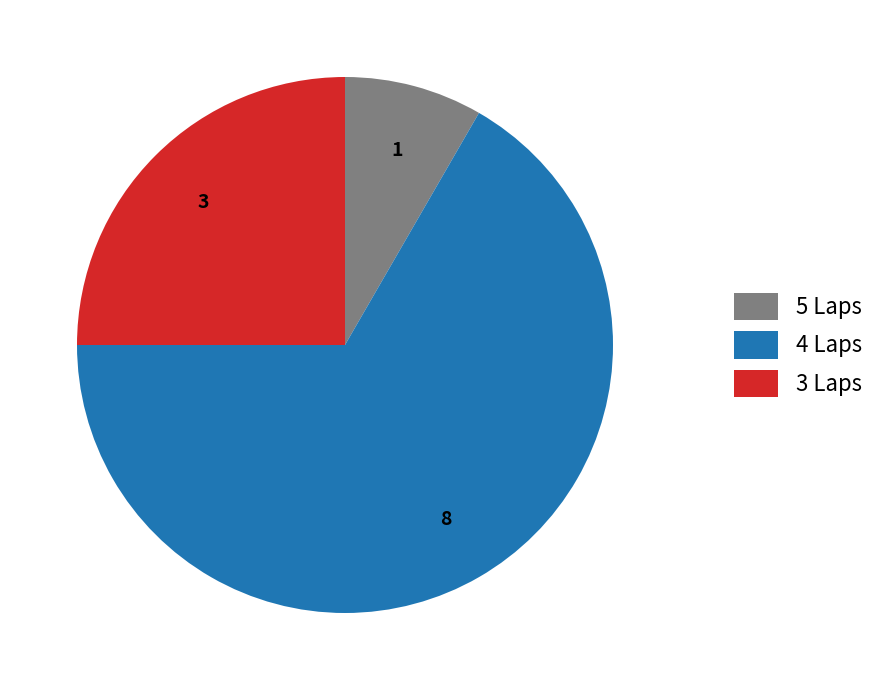

What is the smallest slice in the pie chart?

5 Laps